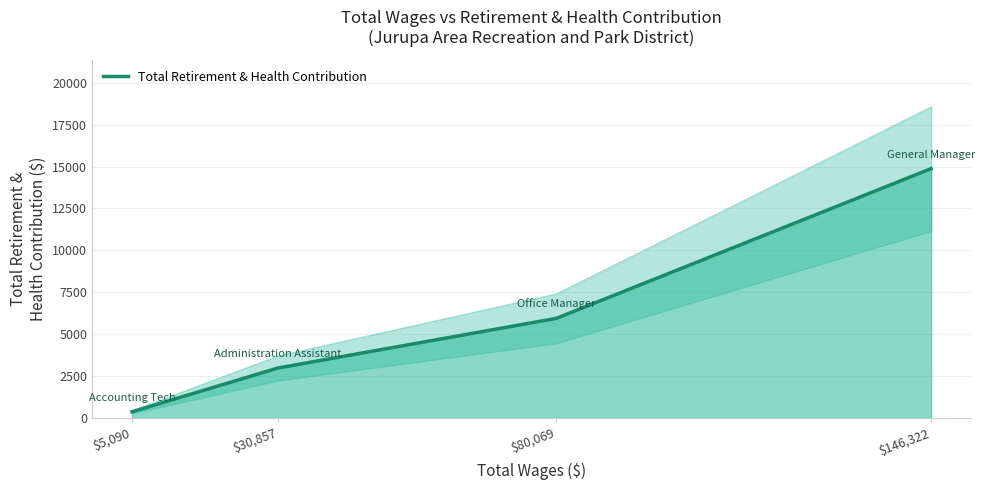

What value does the data have at $5,090?

370